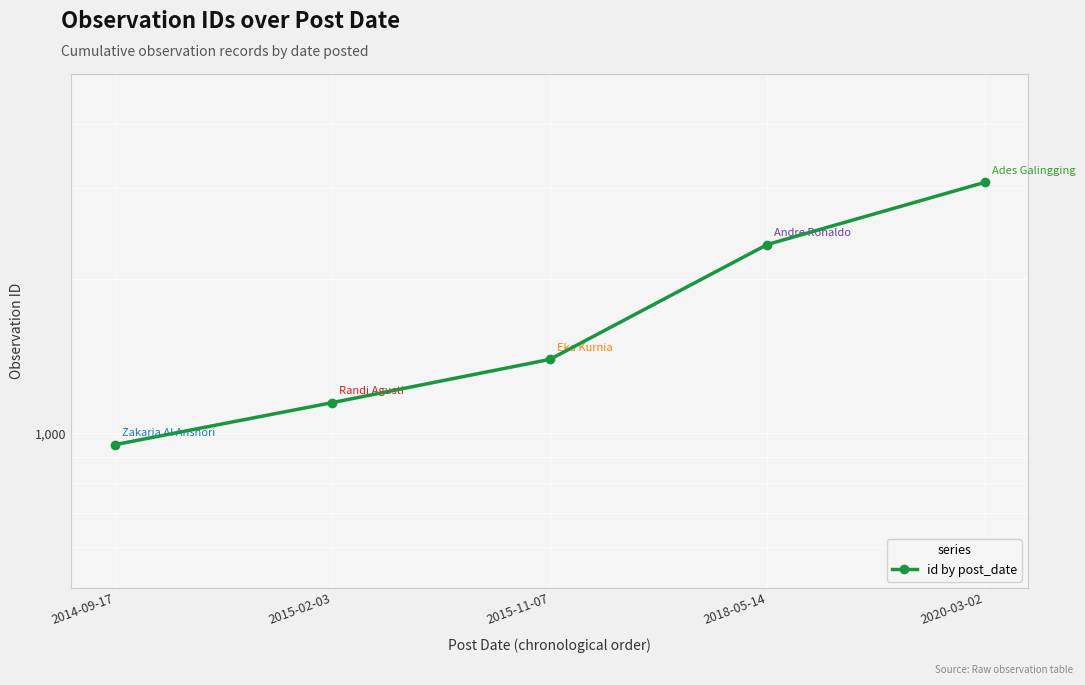

What is the minimum value shown in the chart?

950